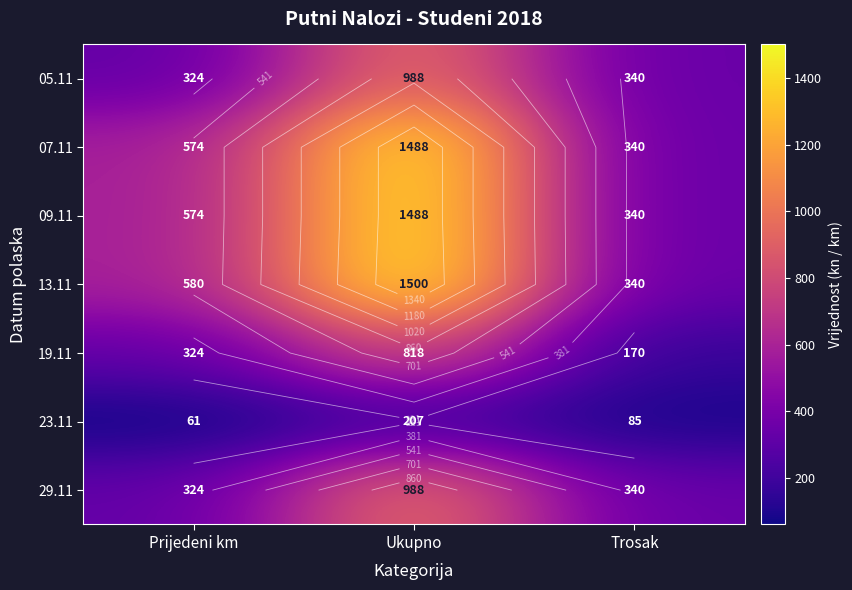

What is the total value across all series at Ukupno?

7477